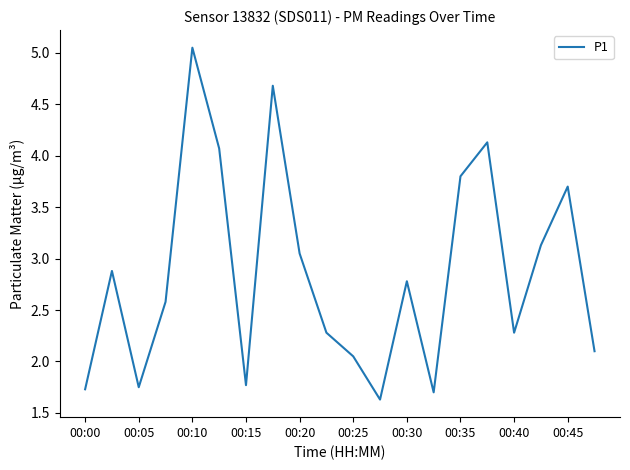

How many lines are shown in the chart?

1